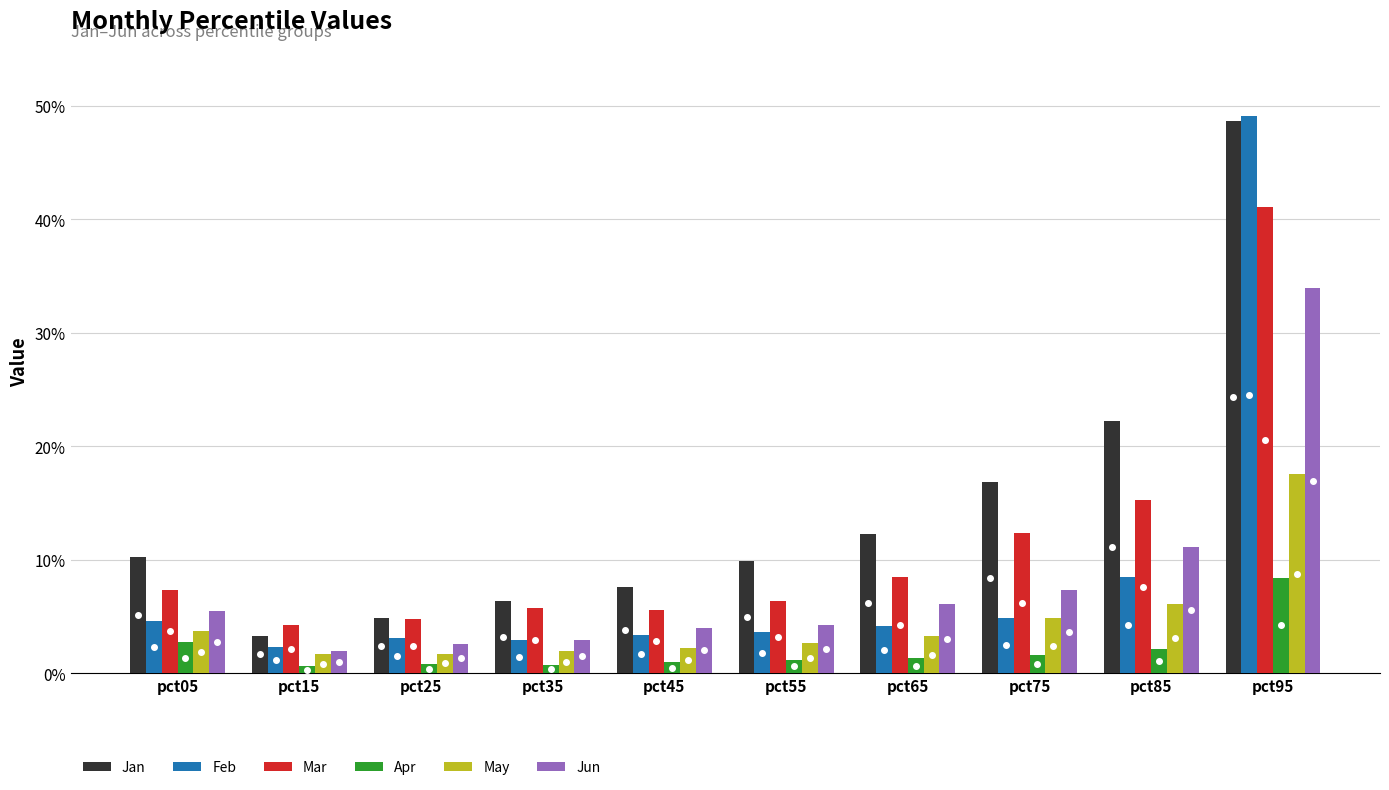

What is the greatest value displayed?

0.5